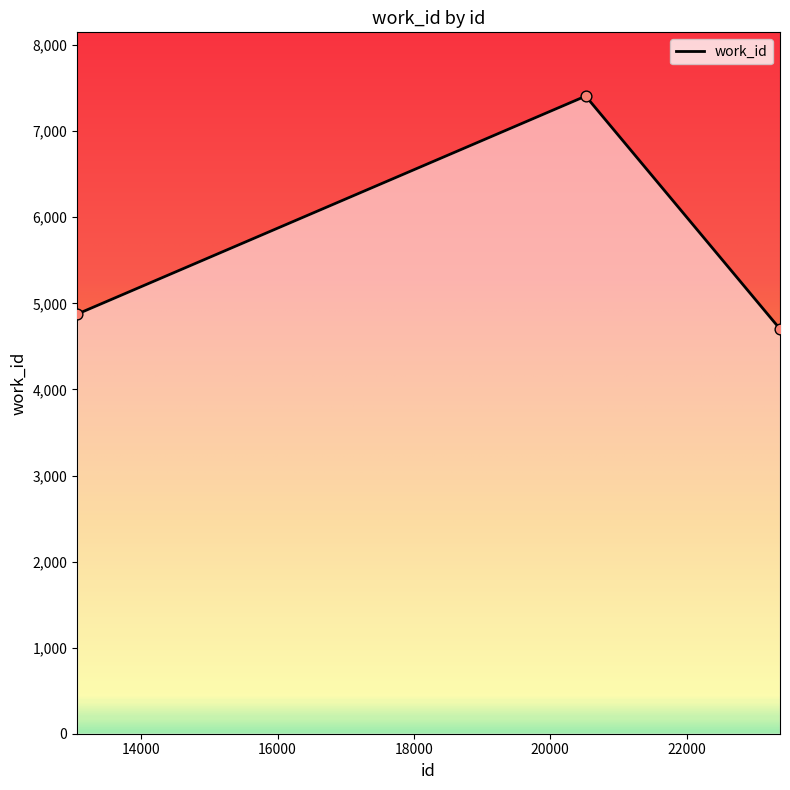

What is the ratio of the value at 23371 to the value at 20520?

0.6